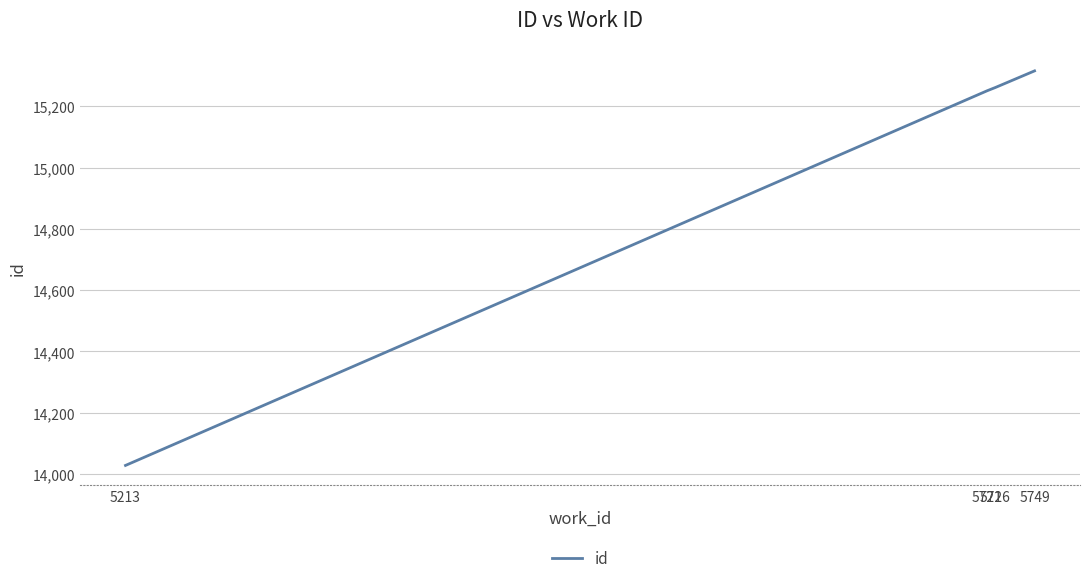

How many values are below 15262?

2